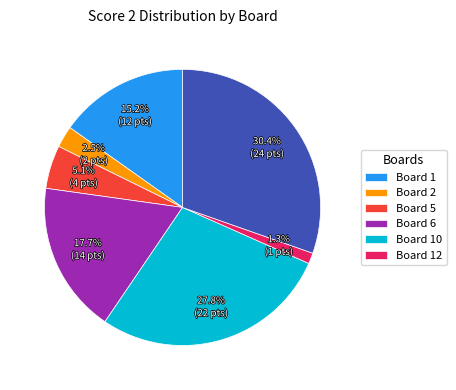

Is there a majority slice in this chart?

No